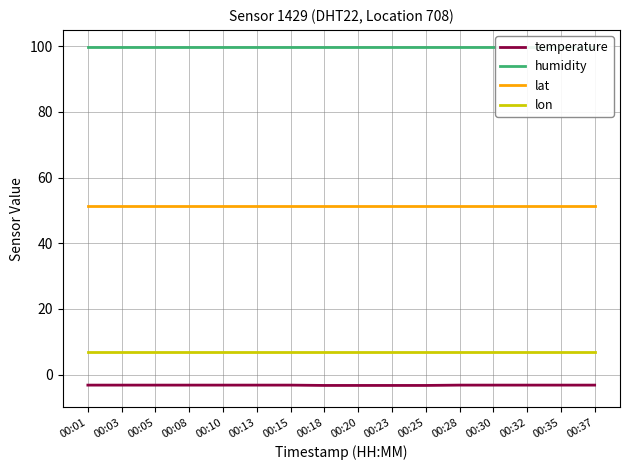

At which category does the chart reach its minimum across all series?

00:18